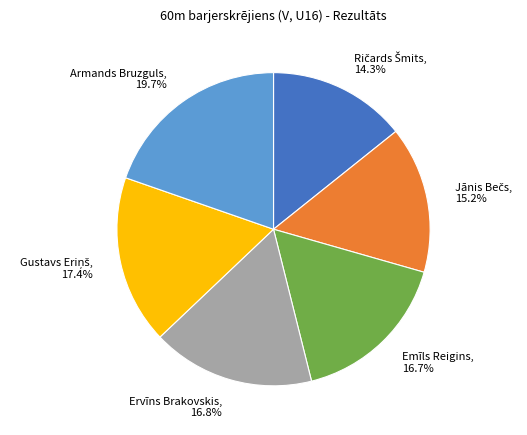

To the nearest percent, what percentage of the pie is Armands Bruzguls?

20%